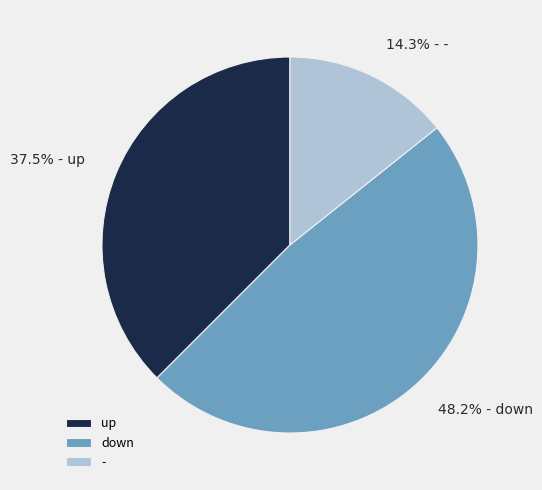

Between - and up, which is larger?

up